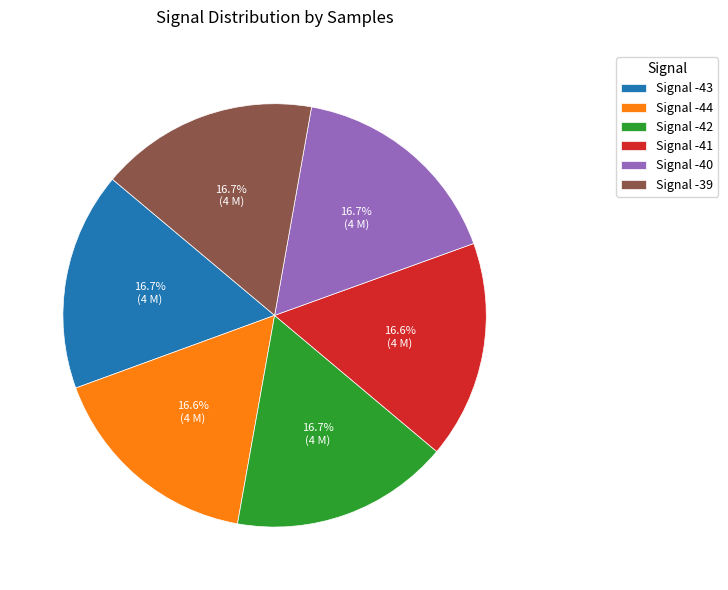

What percentage is NOT represented by Signal -43?

83.3%